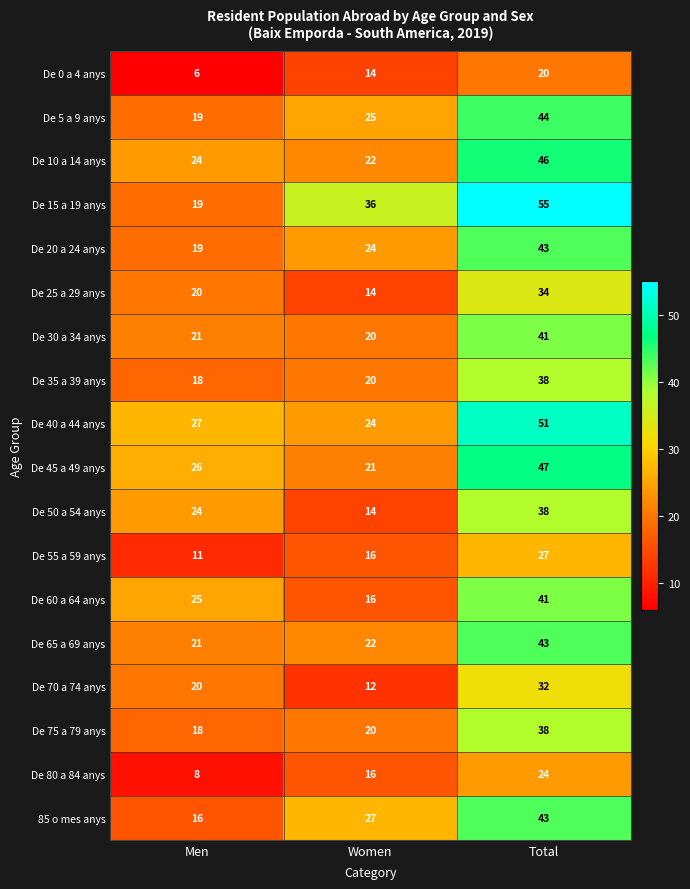

What is the average value of the De 10 a 14 anys series?

31